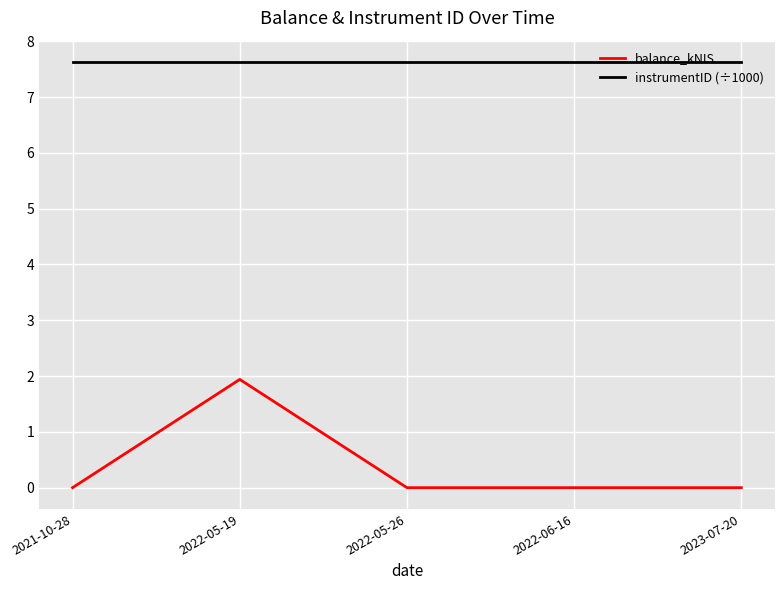

Is it true that instrumentID (÷1000) equals 4.8 at 2022-05-26?

False